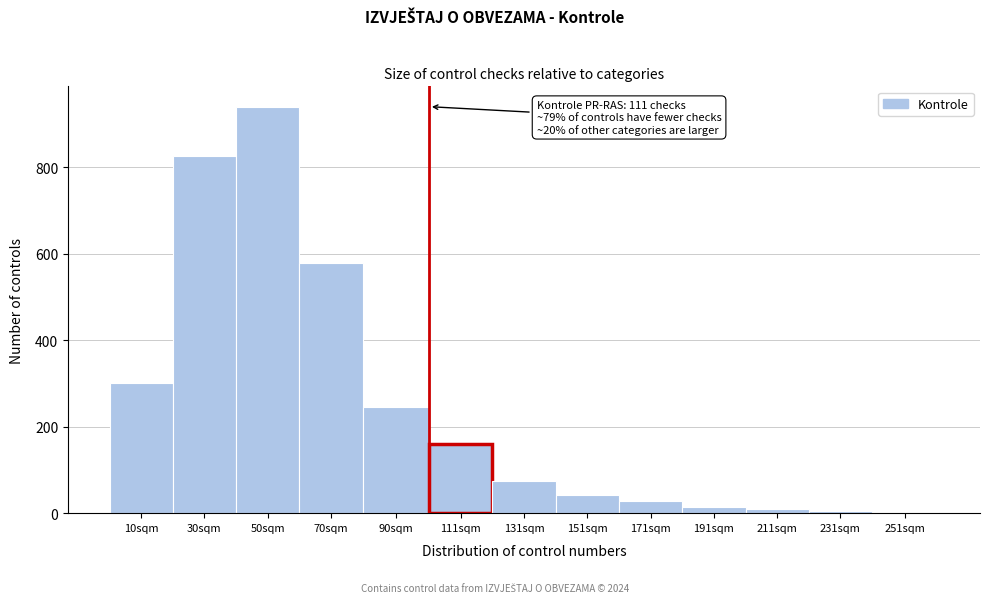

Between 171sqm and 70sqm, which is larger?

70sqm